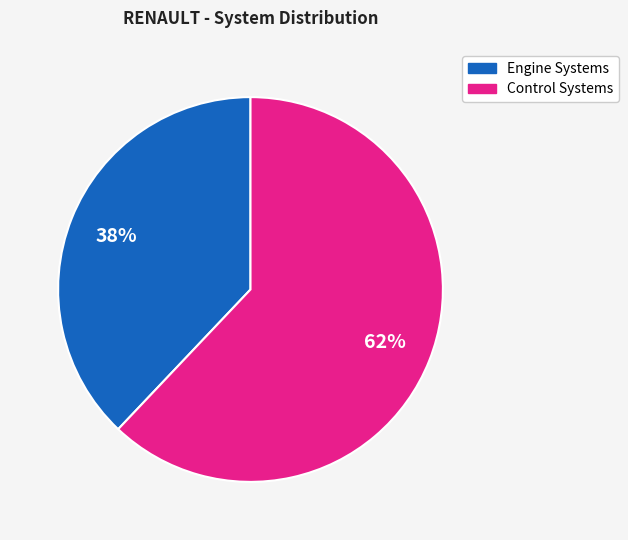

Is there a majority slice in this chart?

Yes